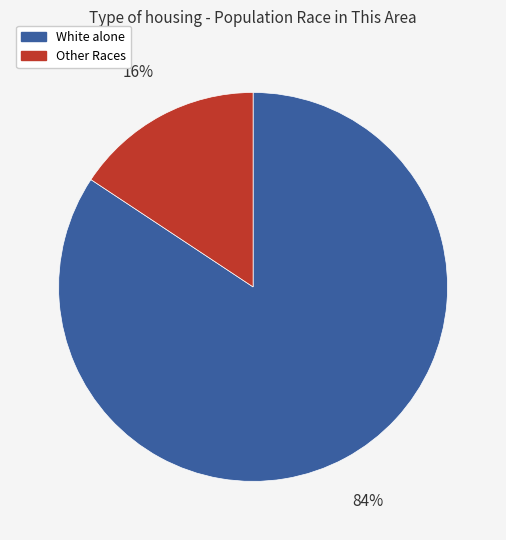

To the nearest percent, what is the combined percentage of White alone and Other Races?

100%